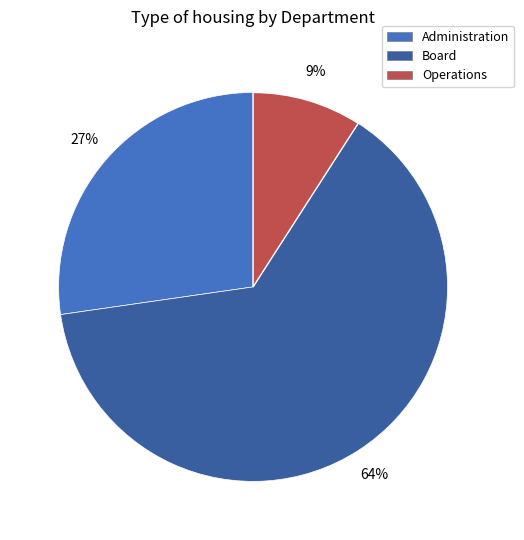

Combined, do Operations and Administration account for over 50%?

No